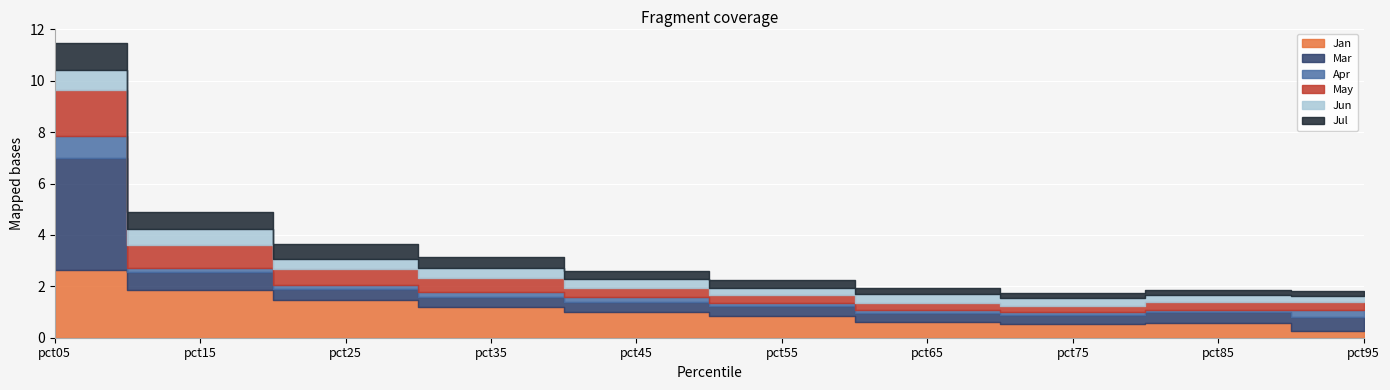

What is the smallest value displayed?

0.1